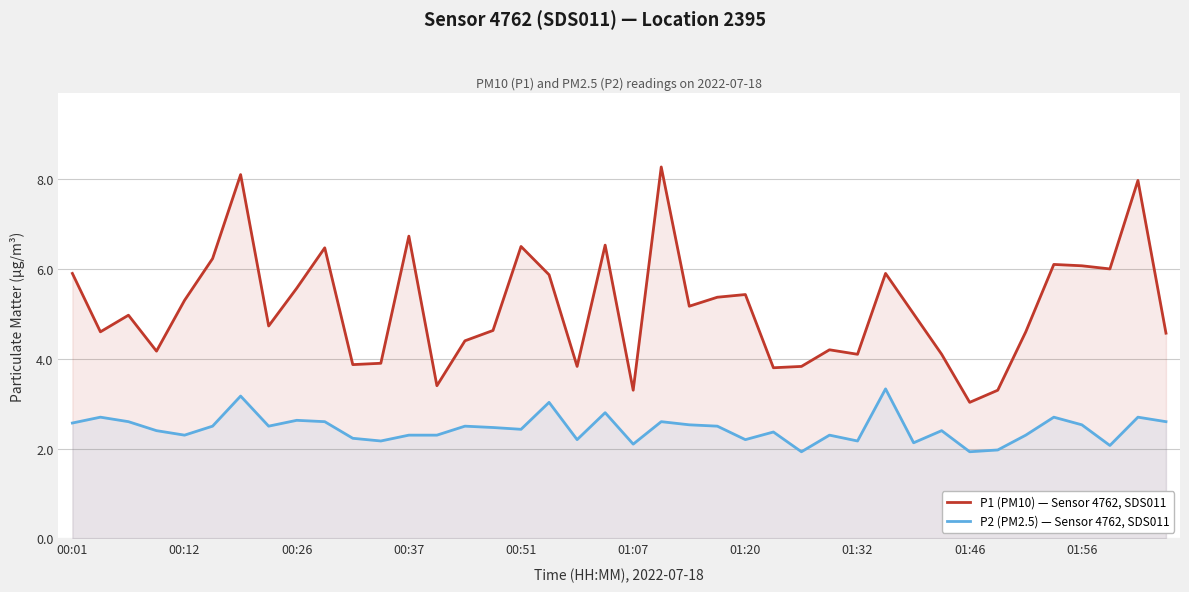

Which series has the widest spread of values?

P1 (PM10) — Sensor 4762, SDS011